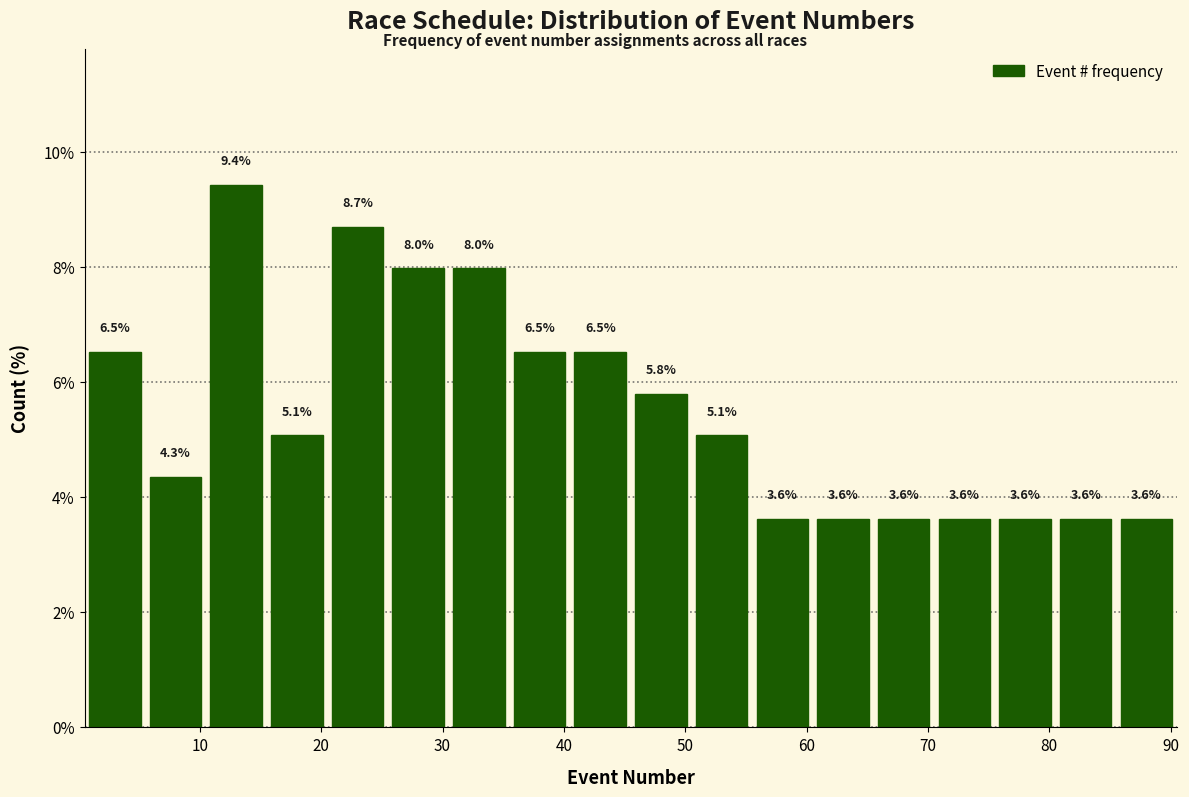

Reading left to right, transcribe this chart: for each bar, give the range it covers on the x-axis and its height. The bar edges are not printed on the chart, so give them approximately, as read against the axis.

0.5 to 5.5: 6.5
5.5 to 10.5: 4.3
10.5 to 15.5: 9.4
15.5 to 20.5: 5.1
20.5 to 25.5: 8.7
25.5 to 30.5: 8.0
30.5 to 35.5: 8.0
35.5 to 40.5: 6.5
40.5 to 45.5: 6.5
45.5 to 50.5: 5.8
50.5 to 55.5: 5.1
55.5 to 60.5: 3.6
60.5 to 65.5: 3.6
65.5 to 70.5: 3.6
70.5 to 75.5: 3.6
75.5 to 80.5: 3.6
80.5 to 85.5: 3.6
85.5 to 90.5: 3.6